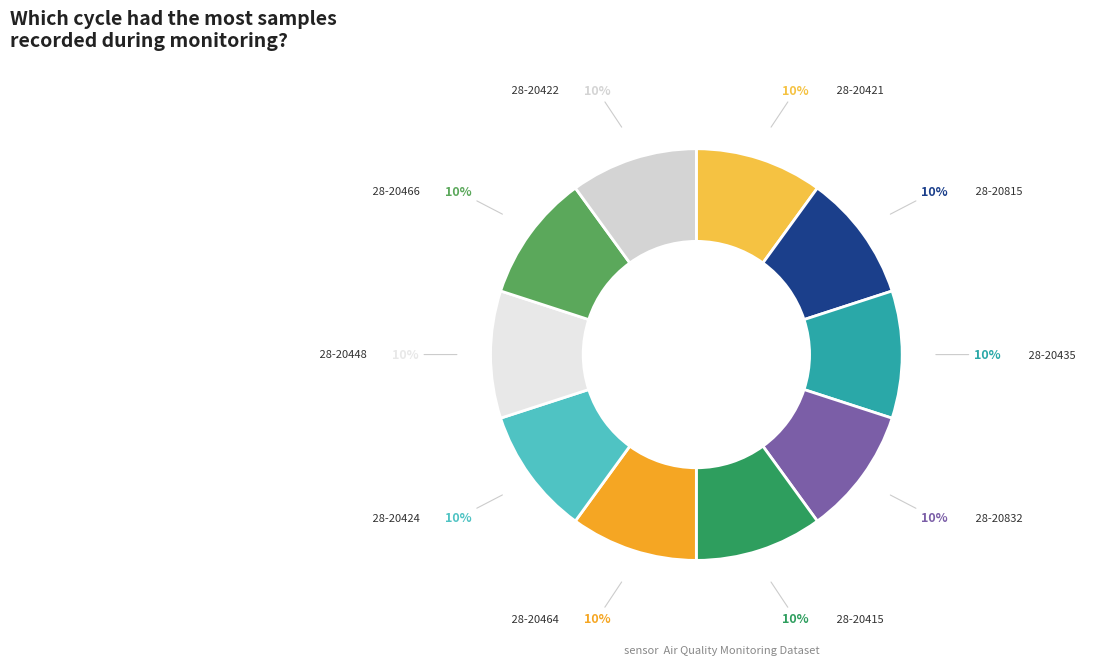

To the nearest percent, what percentage of the pie is 28-20435?

10%